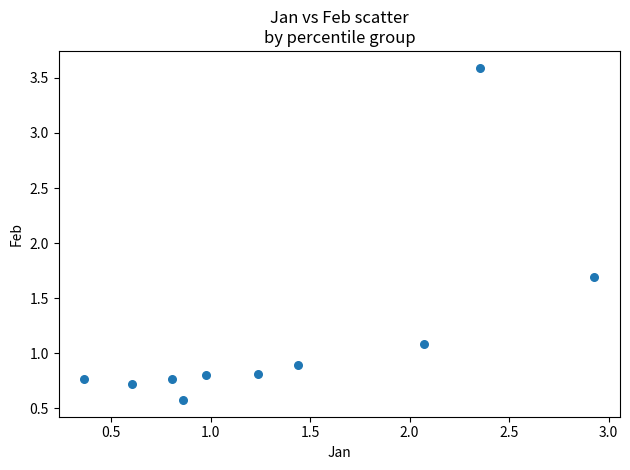

What is the range of X values (max minus min)?

2.6